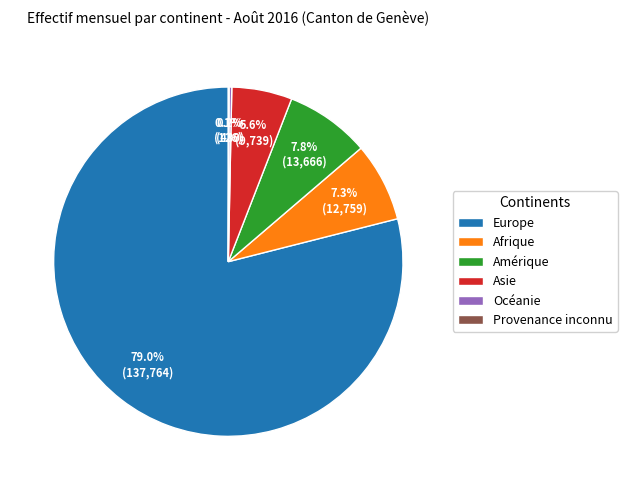

Do Asie and Europe together represent more than half of the pie?

Yes